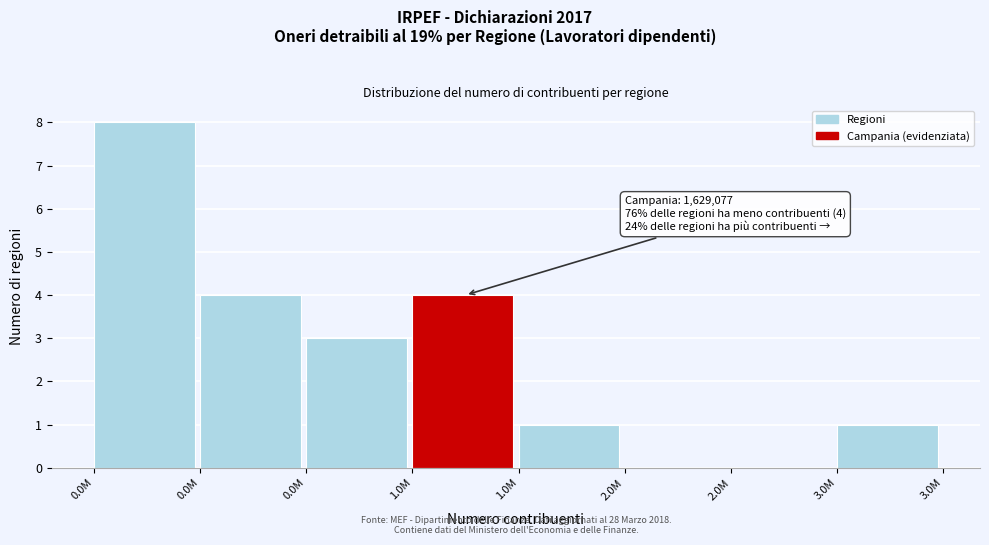

How many distinct data groups are displayed?

1